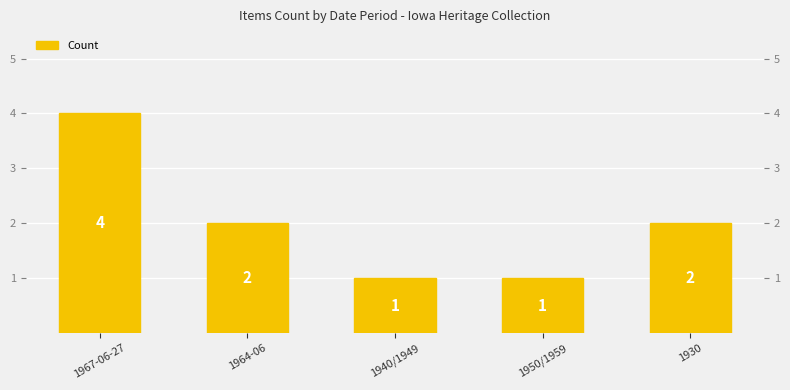

The value at 1950/1959 is 0. True or false?

False